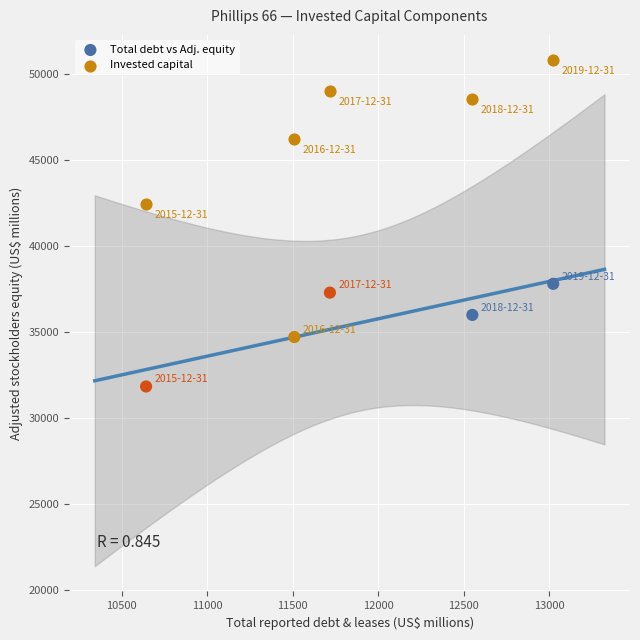

In the Invested capital series, what Y value is closest to 46648?

46215